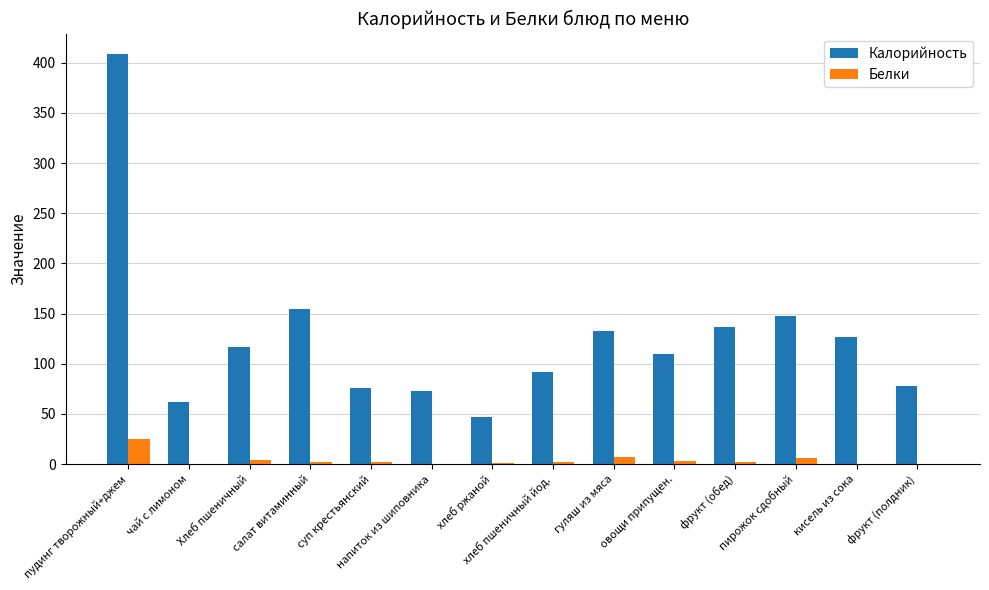

What is the greatest value displayed?

408.6